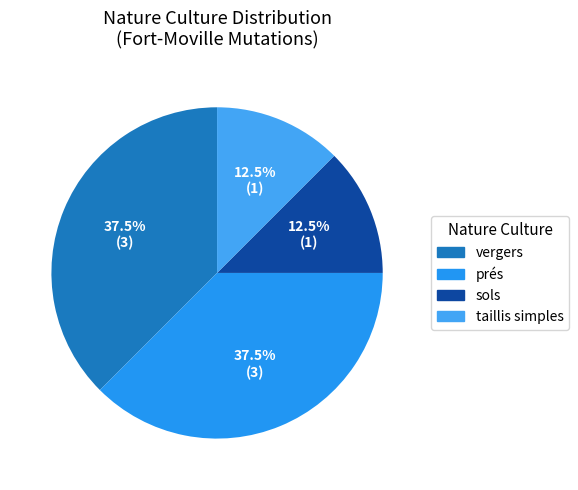

How many slices are in this pie chart?

4